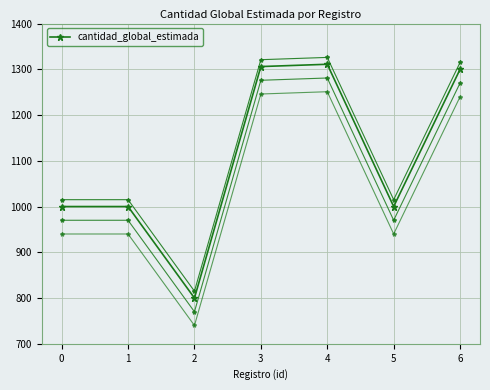

At which label does the data first exceed 1000?

3